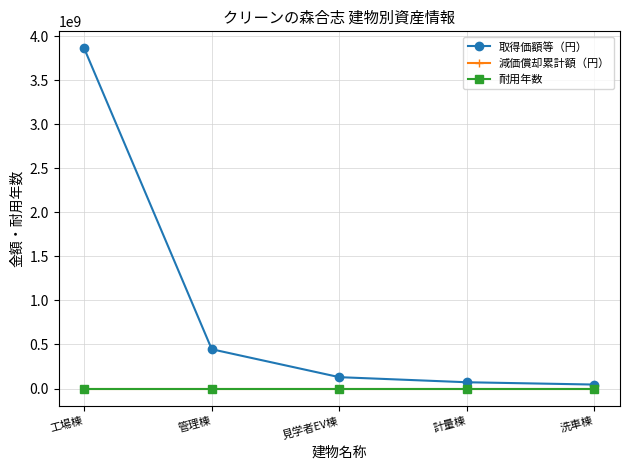

What is the approximate value of 取得価額等（円） at 洗車棟, to the nearest 10?

45028480